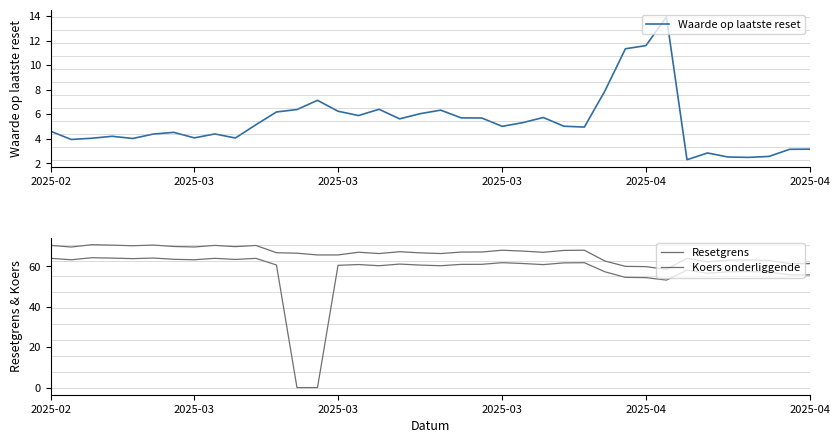

Count the number of data series in this chart.

3